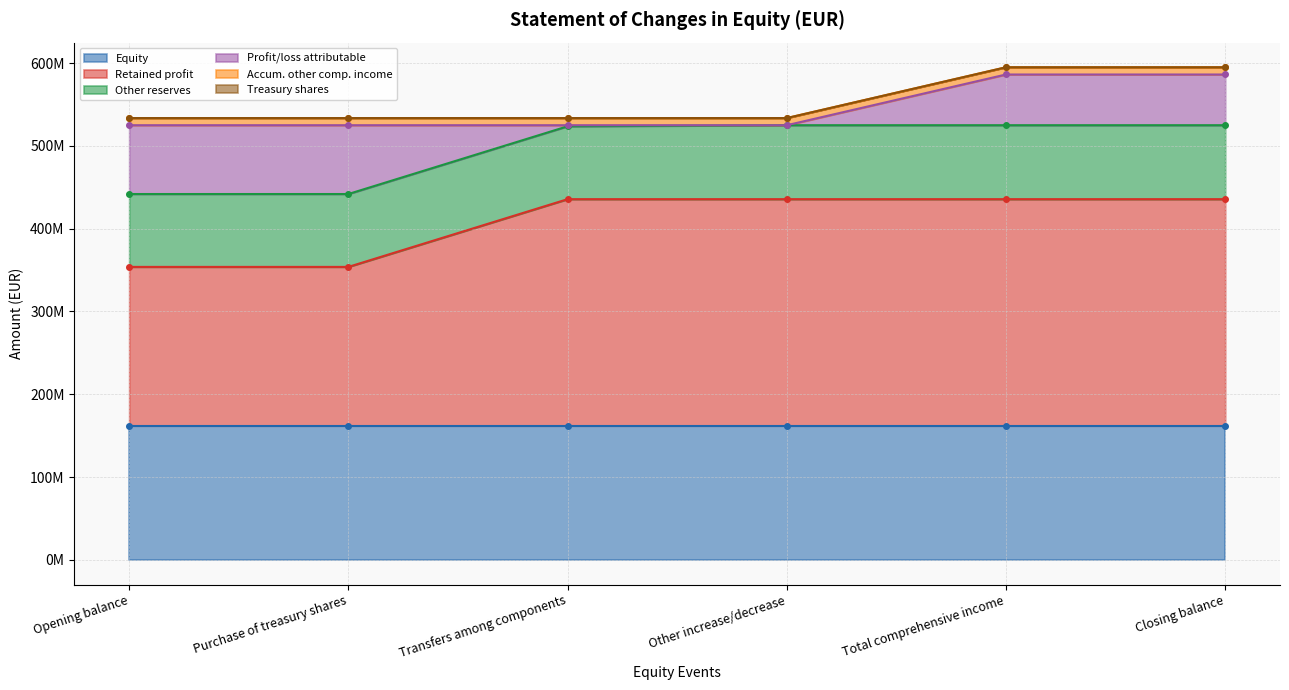

Rank the series by their maximum value, from highest to lowest.

Retained profit, Equity, Other reserves, Profit/loss attributable, Accum. other comp. income, Treasury shares